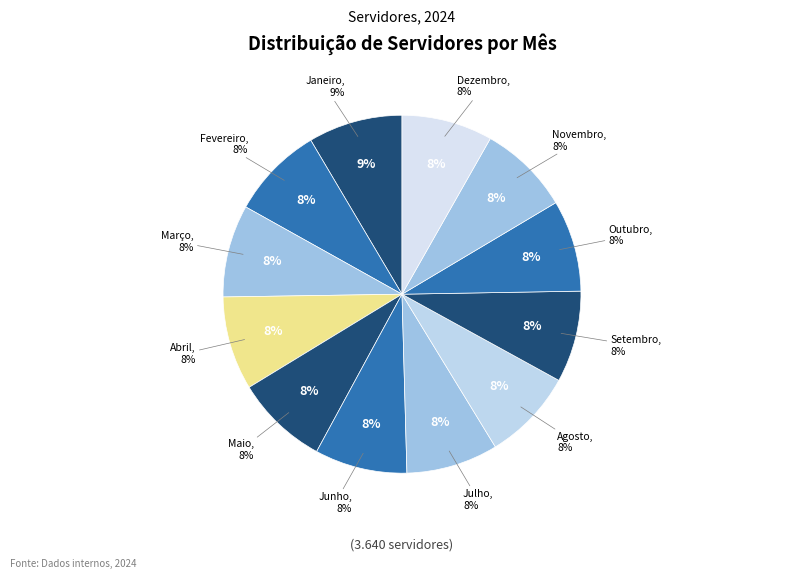

Is there a majority slice in this chart?

No